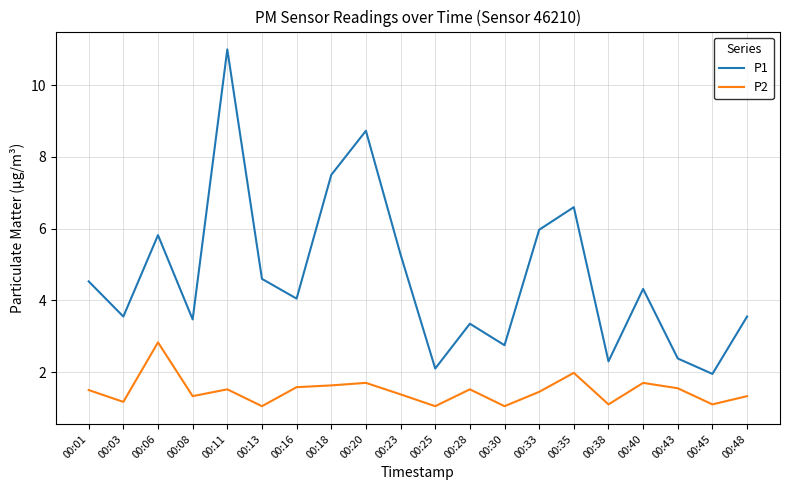

What is the difference between the P1 values at 00:08 and 00:28?

0.1